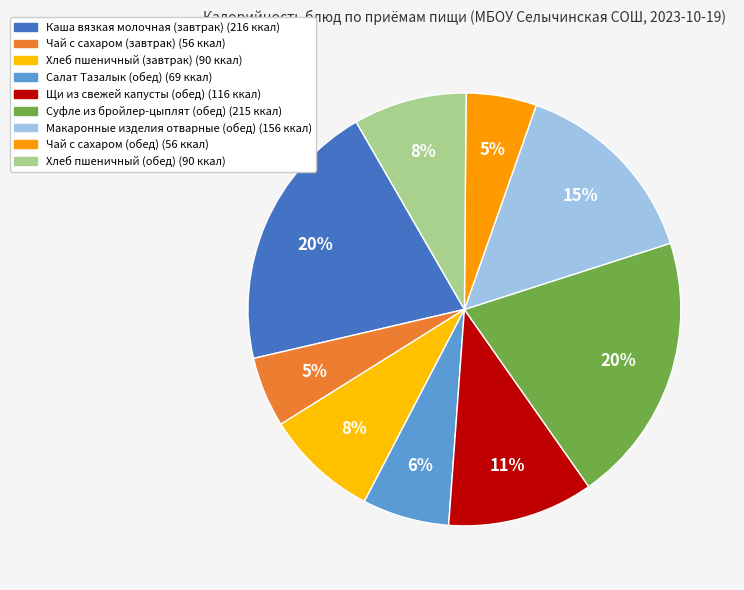

To the nearest percent, what is the difference between the largest and smallest slice percentages?

15%